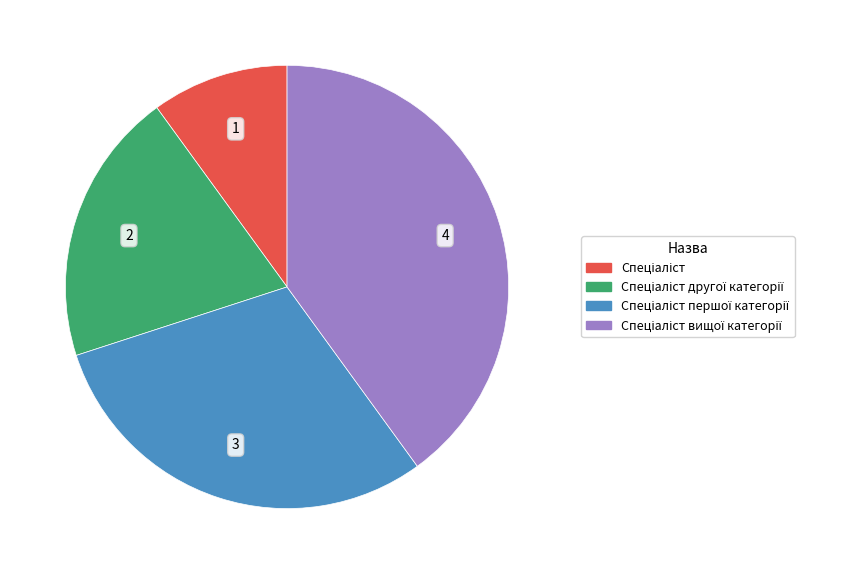

Count the number of slices in the pie.

4